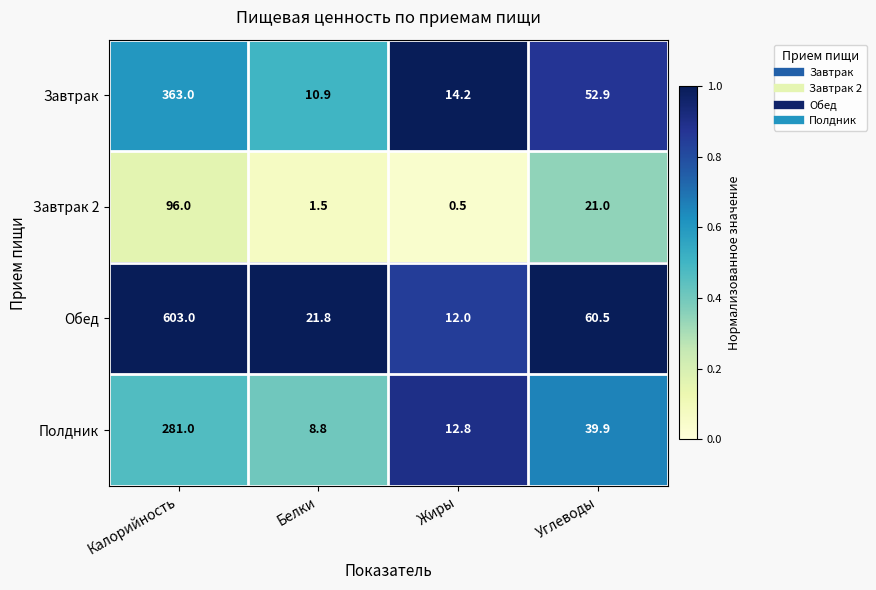

Rank the series at Белки from lowest to highest value.

Завтрак 2, Полдник, Завтрак, Обед